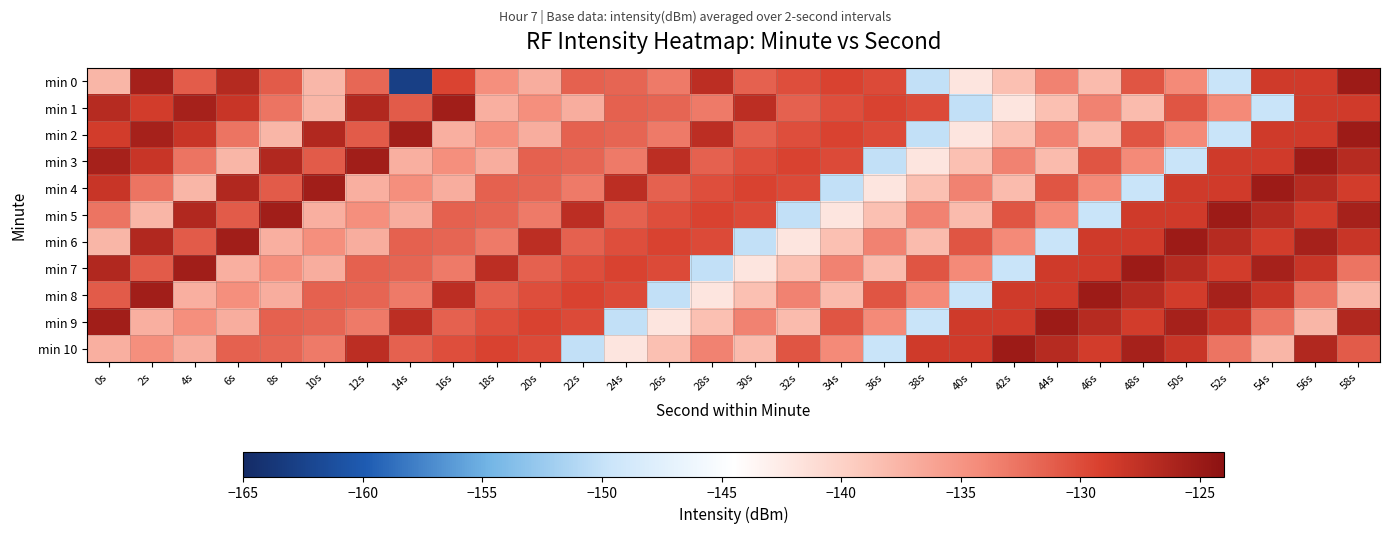

Reading right to left, transcribe all the data shown in this chart.

min 0: 58s=-125.2	56s=-128.6	54s=-128.5	52s=-149.7	50s=-134.2	48s=-130.6	46s=-138.1	44s=-133.6	42s=-138.4	40s=-142.0	38s=-150.1	36s=-129.9	34s=-129.3	32s=-130.1	30s=-131.4	28s=-127.2	26s=-133.1	24s=-131.6	22s=-131.4	20s=-136.9	18s=-134.5	16s=-129.4	14s=-162.9	12s=-131.8	10s=-137.7	8s=-131.0	6s=-126.7	4s=-131.0	2s=-125.7	0s=-137.7
min 1: 58s=-128.6	56s=-128.5	54s=-149.7	52s=-134.2	50s=-130.6	48s=-138.1	46s=-133.6	44s=-138.4	42s=-142.0	40s=-150.1	38s=-129.9	36s=-129.3	34s=-130.1	32s=-131.4	30s=-127.2	28s=-133.1	26s=-131.6	24s=-131.4	22s=-136.9	20s=-134.5	18s=-137.1	16s=-125.5	14s=-131.0	12s=-126.5	10s=-137.6	8s=-132.7	6s=-128.0	4s=-125.8	2s=-128.7	0s=-126.9
min 2: 58s=-125.2	56s=-128.6	54s=-128.5	52s=-149.7	50s=-134.2	48s=-130.6	46s=-138.1	44s=-133.6	42s=-138.4	40s=-142.0	38s=-150.1	36s=-129.9	34s=-129.3	32s=-130.1	30s=-131.4	28s=-127.2	26s=-133.1	24s=-131.6	22s=-131.4	20s=-136.9	18s=-134.5	16s=-137.1	14s=-125.5	12s=-131.0	10s=-126.5	8s=-137.6	6s=-132.7	4s=-128.0	2s=-125.8	0s=-128.7
min 3: 58s=-126.9	56s=-125.2	54s=-128.6	52s=-128.5	50s=-149.7	48s=-134.2	46s=-130.6	44s=-138.1	42s=-133.6	40s=-138.4	38s=-142.0	36s=-150.1	34s=-129.9	32s=-129.3	30s=-130.1	28s=-131.4	26s=-127.2	24s=-133.1	22s=-131.6	20s=-131.4	18s=-136.9	16s=-134.5	14s=-137.1	12s=-125.5	10s=-131.0	8s=-126.5	6s=-137.6	4s=-132.7	2s=-128.0	0s=-125.8
min 4: 58s=-128.7	56s=-126.9	54s=-125.2	52s=-128.6	50s=-128.5	48s=-149.7	46s=-134.2	44s=-130.6	42s=-138.1	40s=-133.6	38s=-138.4	36s=-142.0	34s=-150.1	32s=-129.9	30s=-129.3	28s=-130.1	26s=-131.4	24s=-127.2	22s=-133.1	20s=-131.6	18s=-131.4	16s=-136.9	14s=-134.5	12s=-137.1	10s=-125.5	8s=-131.0	6s=-126.5	4s=-137.6	2s=-132.7	0s=-128.0
min 5: 58s=-125.8	56s=-128.7	54s=-126.9	52s=-125.2	50s=-128.6	48s=-128.5	46s=-149.7	44s=-134.2	42s=-130.6	40s=-138.1	38s=-133.6	36s=-138.4	34s=-142.0	32s=-150.1	30s=-129.9	28s=-129.3	26s=-130.1	24s=-131.4	22s=-127.2	20s=-133.1	18s=-131.6	16s=-131.4	14s=-136.9	12s=-134.5	10s=-137.1	8s=-125.5	6s=-131.0	4s=-126.5	2s=-137.6	0s=-132.7
min 6: 58s=-128.0	56s=-125.8	54s=-128.7	52s=-126.9	50s=-125.2	48s=-128.6	46s=-128.5	44s=-149.7	42s=-134.2	40s=-130.6	38s=-138.1	36s=-133.6	34s=-138.4	32s=-142.0	30s=-150.1	28s=-129.9	26s=-129.3	24s=-130.1	22s=-131.4	20s=-127.2	18s=-133.1	16s=-131.6	14s=-131.4	12s=-136.9	10s=-134.5	8s=-137.1	6s=-125.5	4s=-131.0	2s=-126.5	0s=-137.6
min 7: 58s=-132.7	56s=-128.0	54s=-125.8	52s=-128.7	50s=-126.9	48s=-125.2	46s=-128.6	44s=-128.5	42s=-149.7	40s=-134.2	38s=-130.6	36s=-138.1	34s=-133.6	32s=-138.4	30s=-142.0	28s=-150.1	26s=-129.9	24s=-129.3	22s=-130.1	20s=-131.4	18s=-127.2	16s=-133.1	14s=-131.6	12s=-131.4	10s=-136.9	8s=-134.5	6s=-137.1	4s=-125.5	2s=-131.0	0s=-126.5
min 8: 58s=-137.6	56s=-132.7	54s=-128.0	52s=-125.8	50s=-128.7	48s=-126.9	46s=-125.2	44s=-128.6	42s=-128.5	40s=-149.7	38s=-134.2	36s=-130.6	34s=-138.1	32s=-133.6	30s=-138.4	28s=-142.0	26s=-150.1	24s=-129.9	22s=-129.3	20s=-130.1	18s=-131.4	16s=-127.2	14s=-133.1	12s=-131.6	10s=-131.4	8s=-136.9	6s=-134.5	4s=-137.1	2s=-125.5	0s=-131.0
min 9: 58s=-126.5	56s=-137.6	54s=-132.7	52s=-128.0	50s=-125.8	48s=-128.7	46s=-126.9	44s=-125.2	42s=-128.6	40s=-128.5	38s=-149.7	36s=-134.2	34s=-130.6	32s=-138.1	30s=-133.6	28s=-138.4	26s=-142.0	24s=-150.1	22s=-129.9	20s=-129.3	18s=-130.1	16s=-131.4	14s=-127.2	12s=-133.1	10s=-131.6	8s=-131.4	6s=-136.9	4s=-134.5	2s=-137.1	0s=-125.5
min 10: 58s=-131.0	56s=-126.5	54s=-137.6	52s=-132.7	50s=-128.0	48s=-125.8	46s=-128.7	44s=-126.9	42s=-125.2	40s=-128.6	38s=-128.5	36s=-149.7	34s=-134.2	32s=-130.6	30s=-138.1	28s=-133.6	26s=-138.4	24s=-142.0	22s=-150.1	20s=-129.9	18s=-129.3	16s=-130.1	14s=-131.4	12s=-127.2	10s=-133.1	8s=-131.6	6s=-131.4	4s=-136.9	2s=-134.5	0s=-137.1